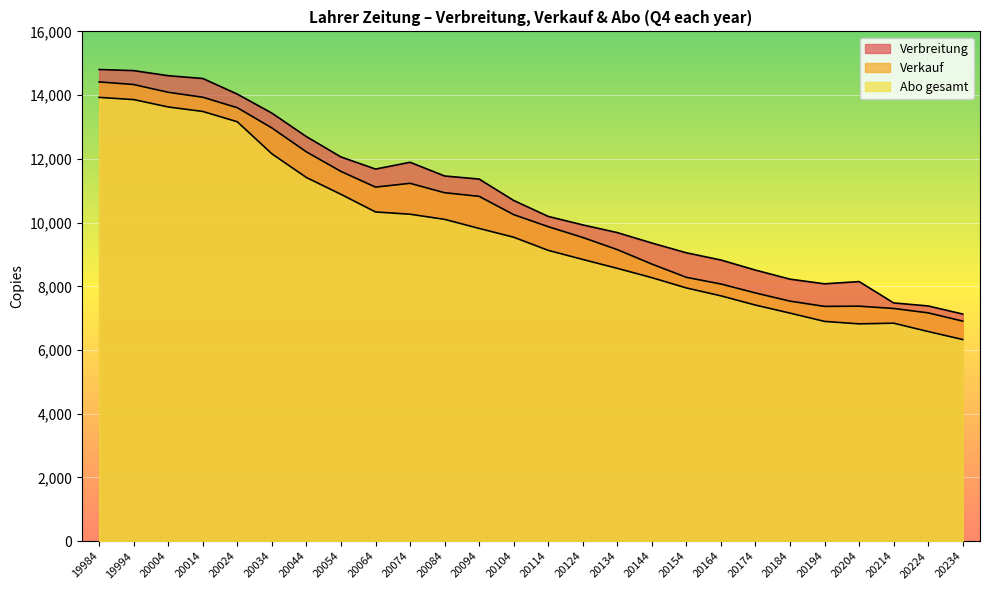

What is the value of the Verbreitung point at the 20th from the left?

8508